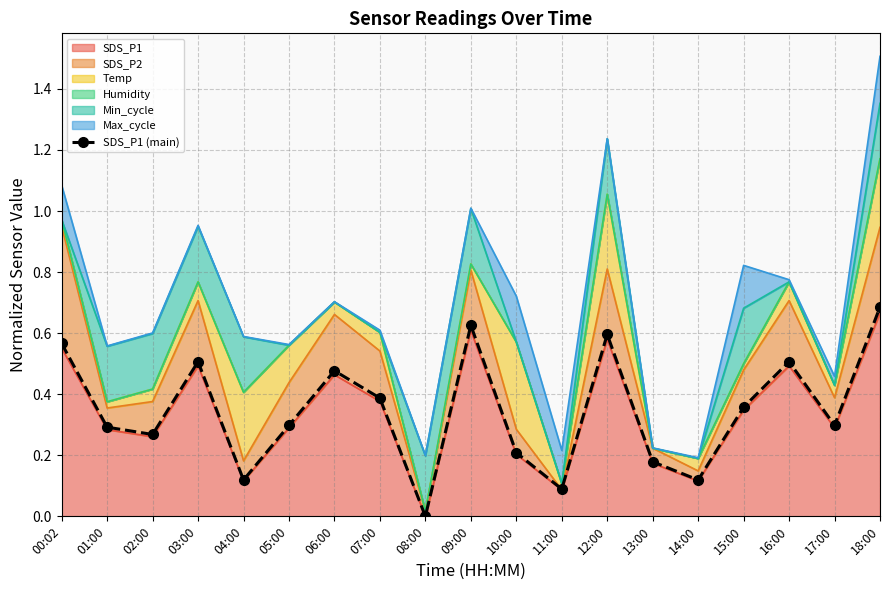

How many positive values are there?

18